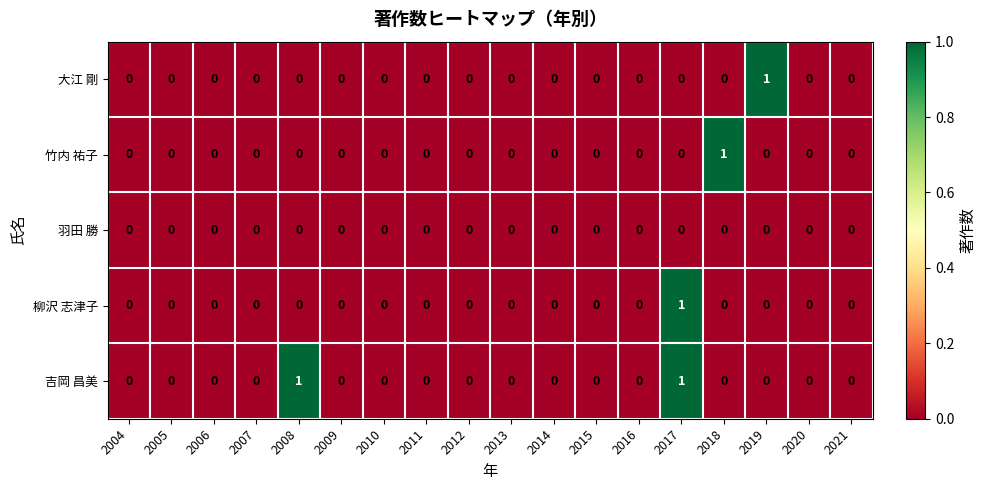

What is the maximum value shown in the chart?

1